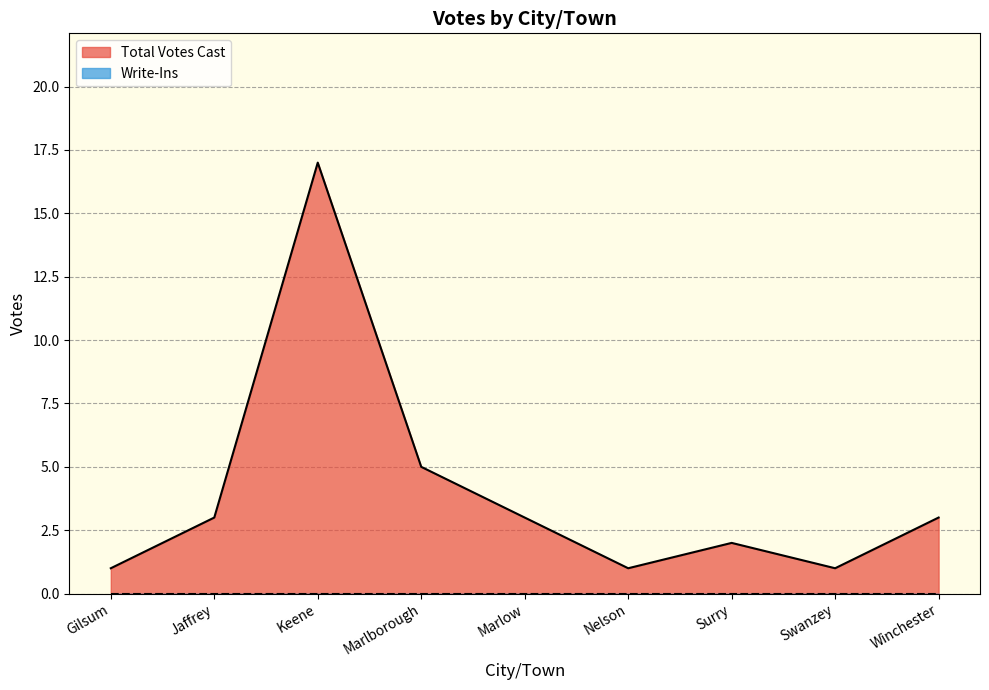

Reading left to right, extract all data points from this chart.

1	3	17	5	3	1	2	1	3